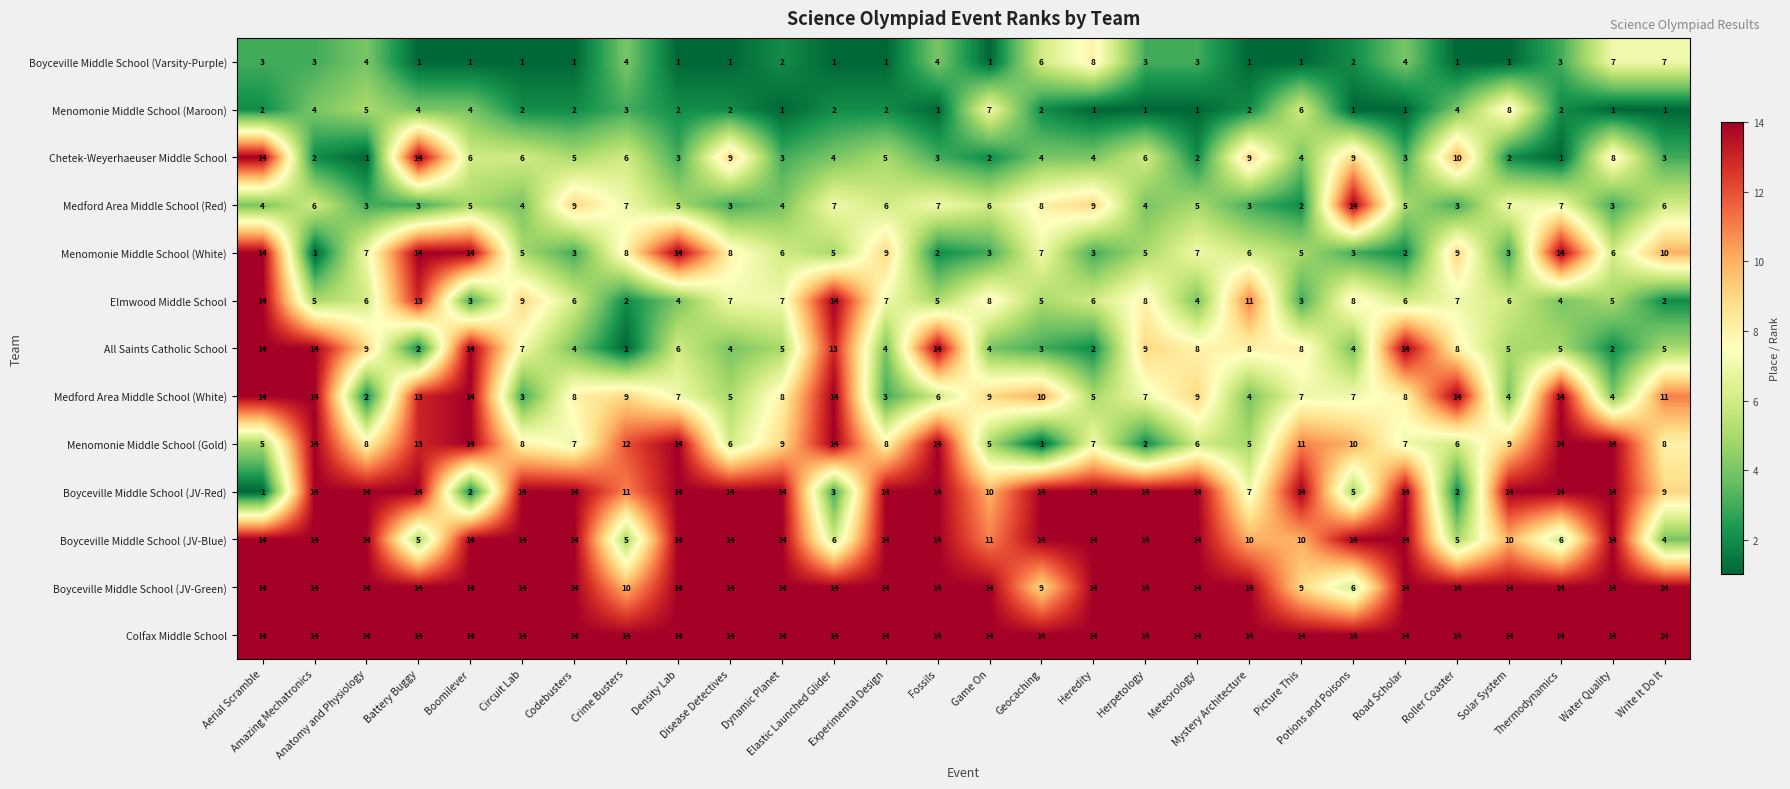

Between Density Lab and Meteorology, which series saw the biggest shift?

Menomonie Middle School (Gold)